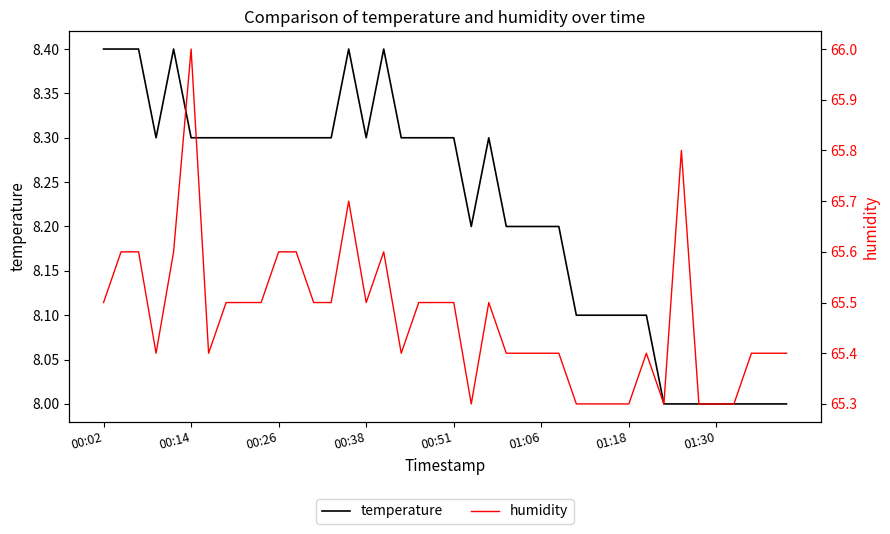

What is the difference between the humidity values at 39 and 34?

0.1